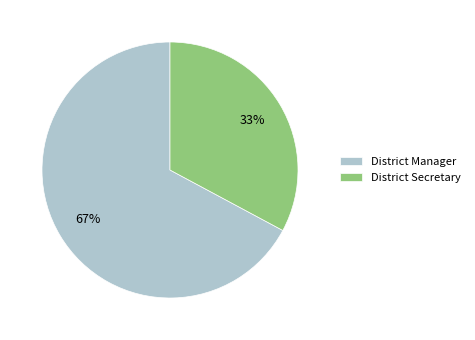

Rank the categories by value from highest to lowest.

District Manager, District Secretary